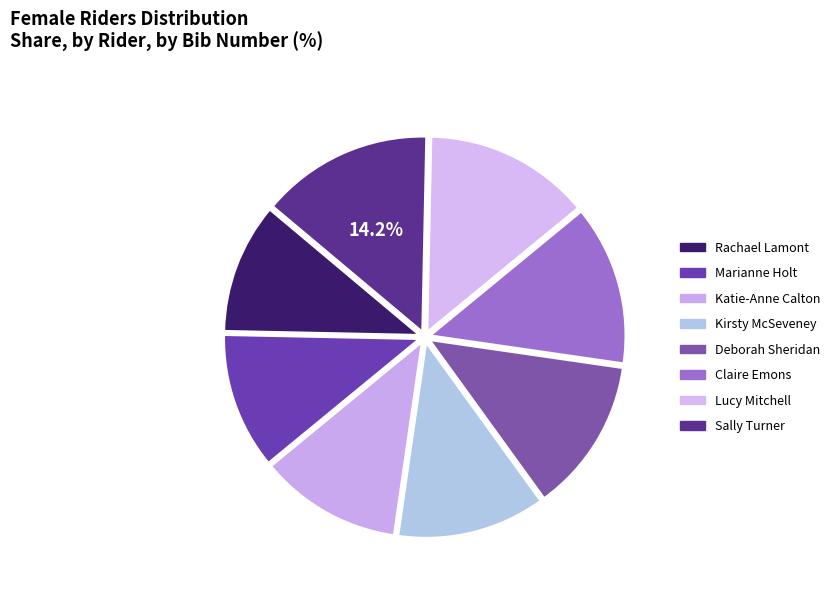

Is there a majority slice in this chart?

No